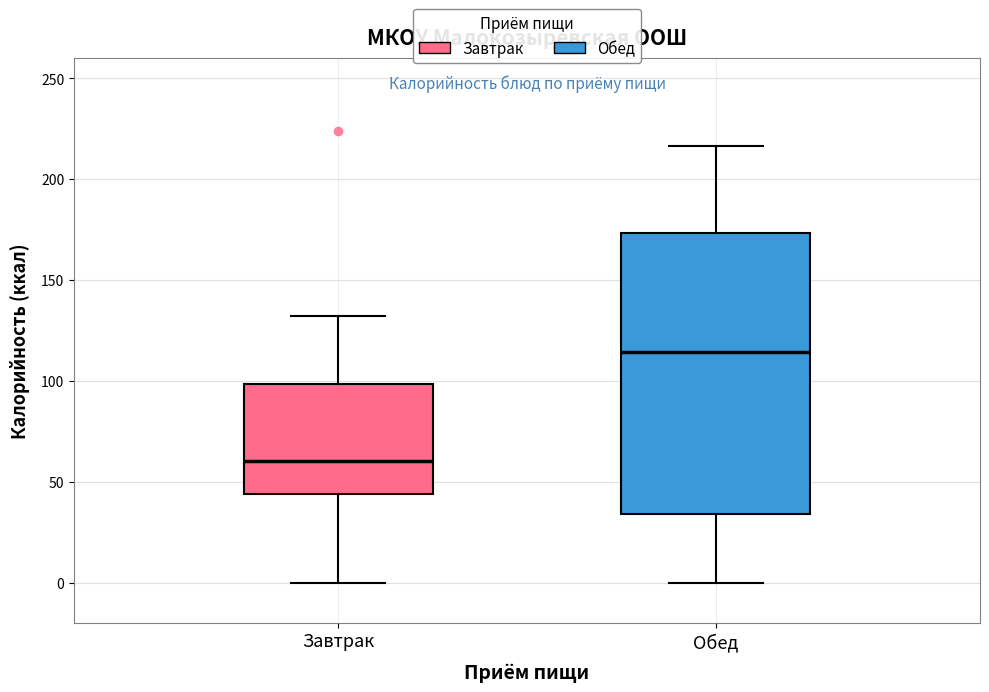

Reading left to right, read every box against the y-axis: the position of its median line, the range the box covers, and the ends of its whiskers. The values are not printed on the chart, so give them approximately, as read against the axis.

Завтрак: median 60, box 45 to 100, whiskers 0 to 130
Обед: median 115, box 35 to 175, whiskers 0 to 215